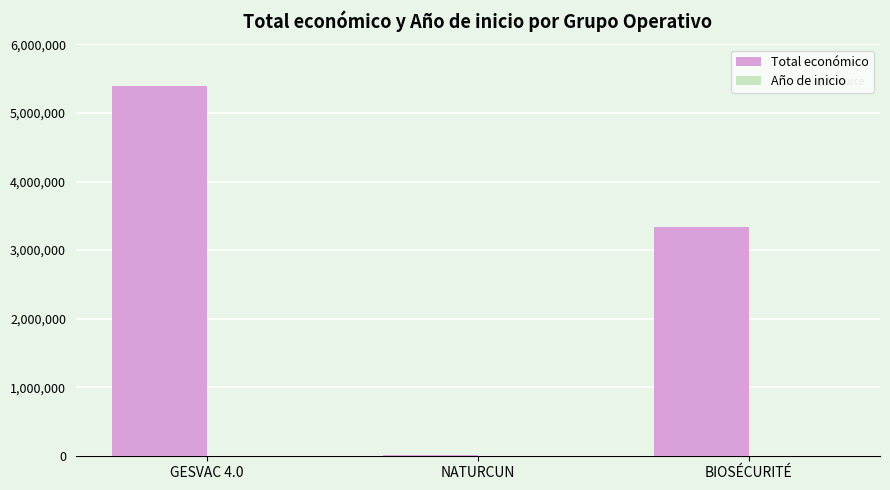

Which series has the largest total across all categories?

Total económico